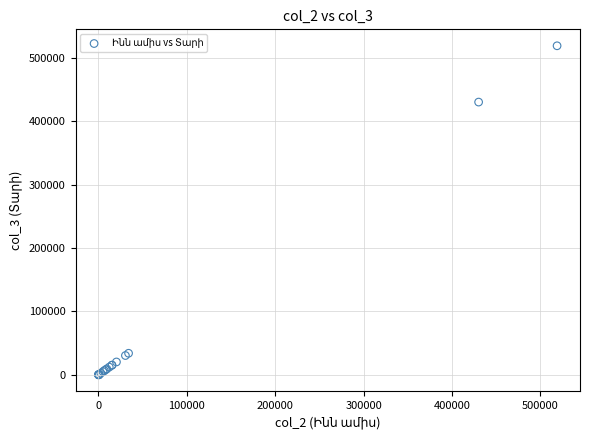

What Y value in the scatter plot is closest to 259521?

430188.8